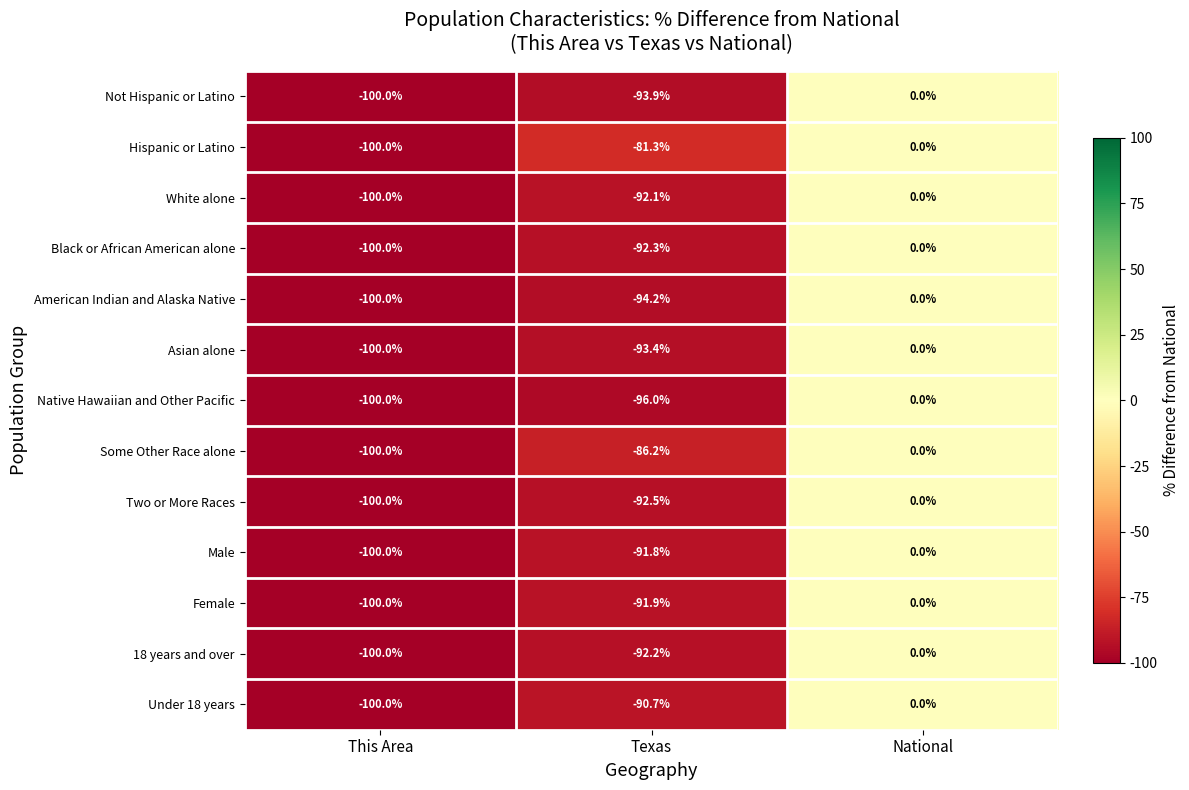

At which label does Female first exceed -91?

National